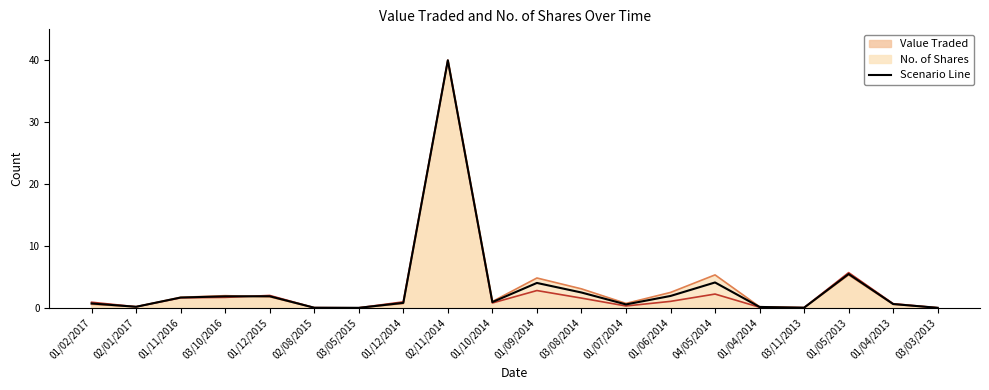

Reading left to right, list all the values displayed in this chart.

01/02/2017=0.7	02/01/2017=0.2	01/11/2016=1.7	03/10/2016=1.9	01/12/2015=1.9	02/08/2015=0.0	03/05/2015=0.0	01/12/2014=0.8	02/11/2014=40.0	01/10/2014=1.0	01/09/2014=4.0	03/08/2014=2.5	01/07/2014=0.6	01/06/2014=1.9	04/05/2014=4.1	01/04/2014=0.2	03/11/2013=0.0	01/05/2013=5.5	01/04/2013=0.6	03/03/2013=0.0